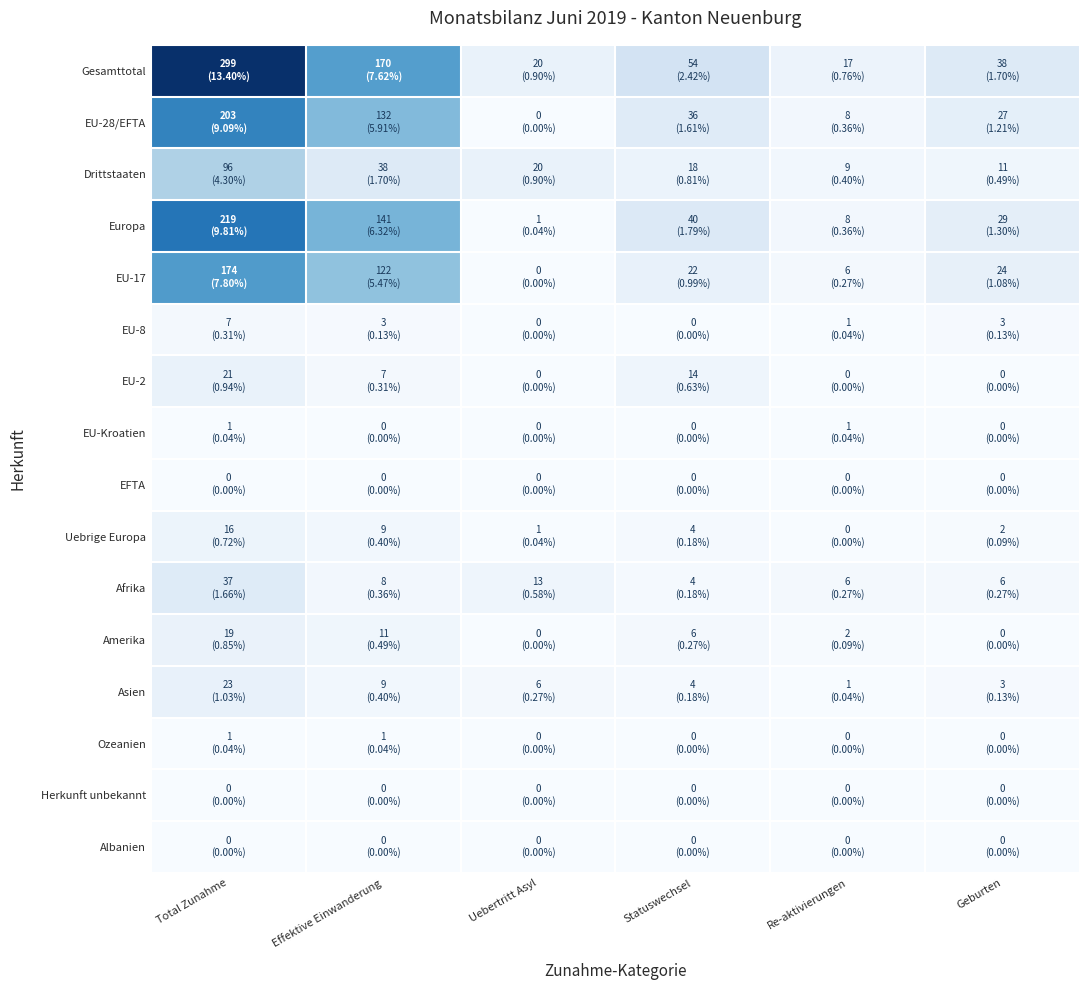

Which series has the widest spread of values?

Gesamttotal